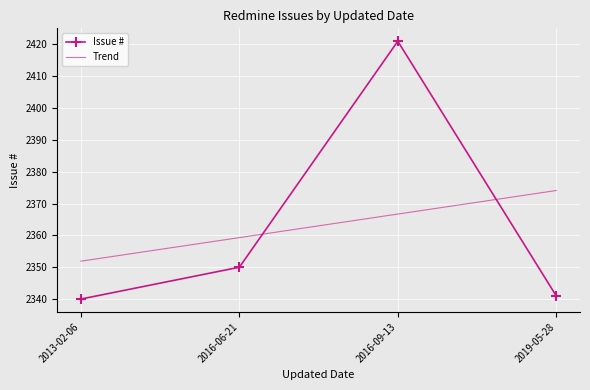

What position from the left is 2016-09-13?

3